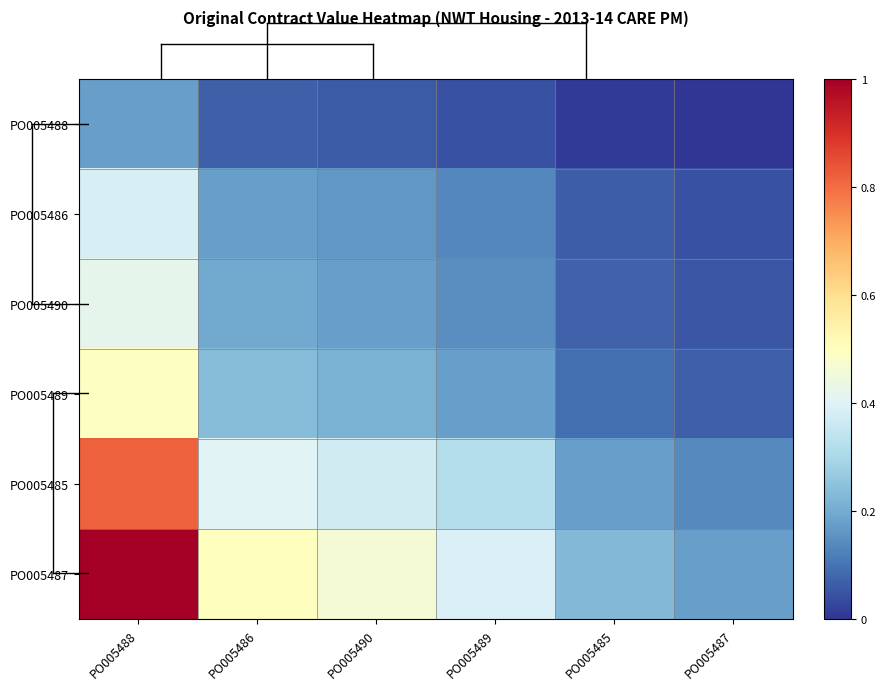

Which has a higher value, PO005488 or PO005485?

PO005488